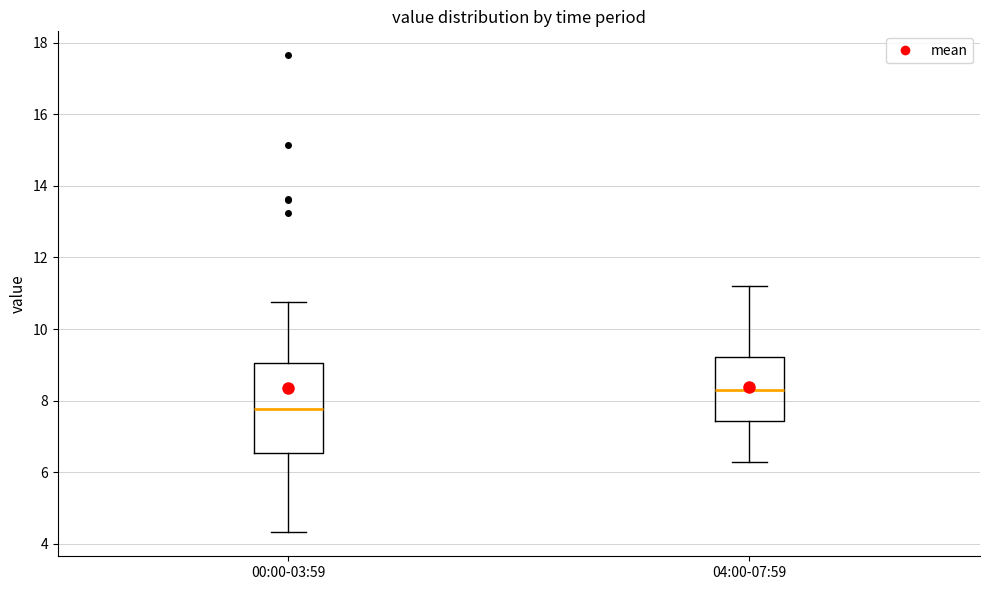

Reading left to right, read every box against the y-axis: the position of its median line, the range the box covers, and the ends of its whiskers. The values are not printed on the chart, so give them approximately, as read against the axis.

00:00-03:59: median 7.8, box 6.6 to 9.0, whiskers 4.4 to 10.8
04:00-07:59: median 8.4, box 7.4 to 9.2, whiskers 6.4 to 11.2